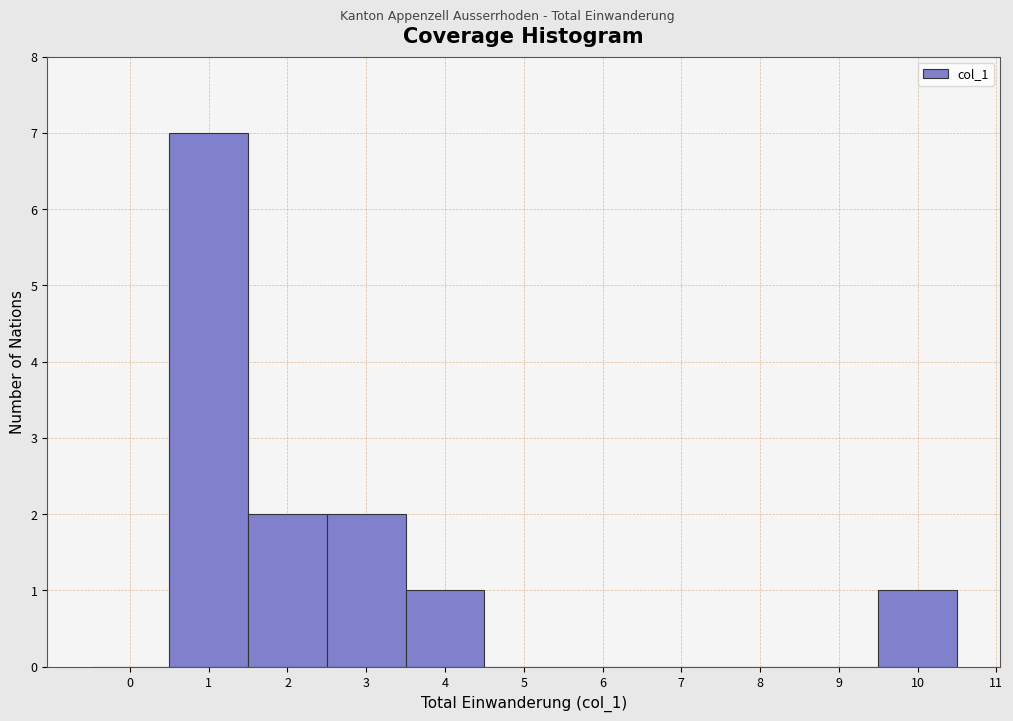

How tall is the bar that spans 0.5 to 1.5 on the x-axis? The values are not printed on the chart, so give them approximately, as read against the axis.

7